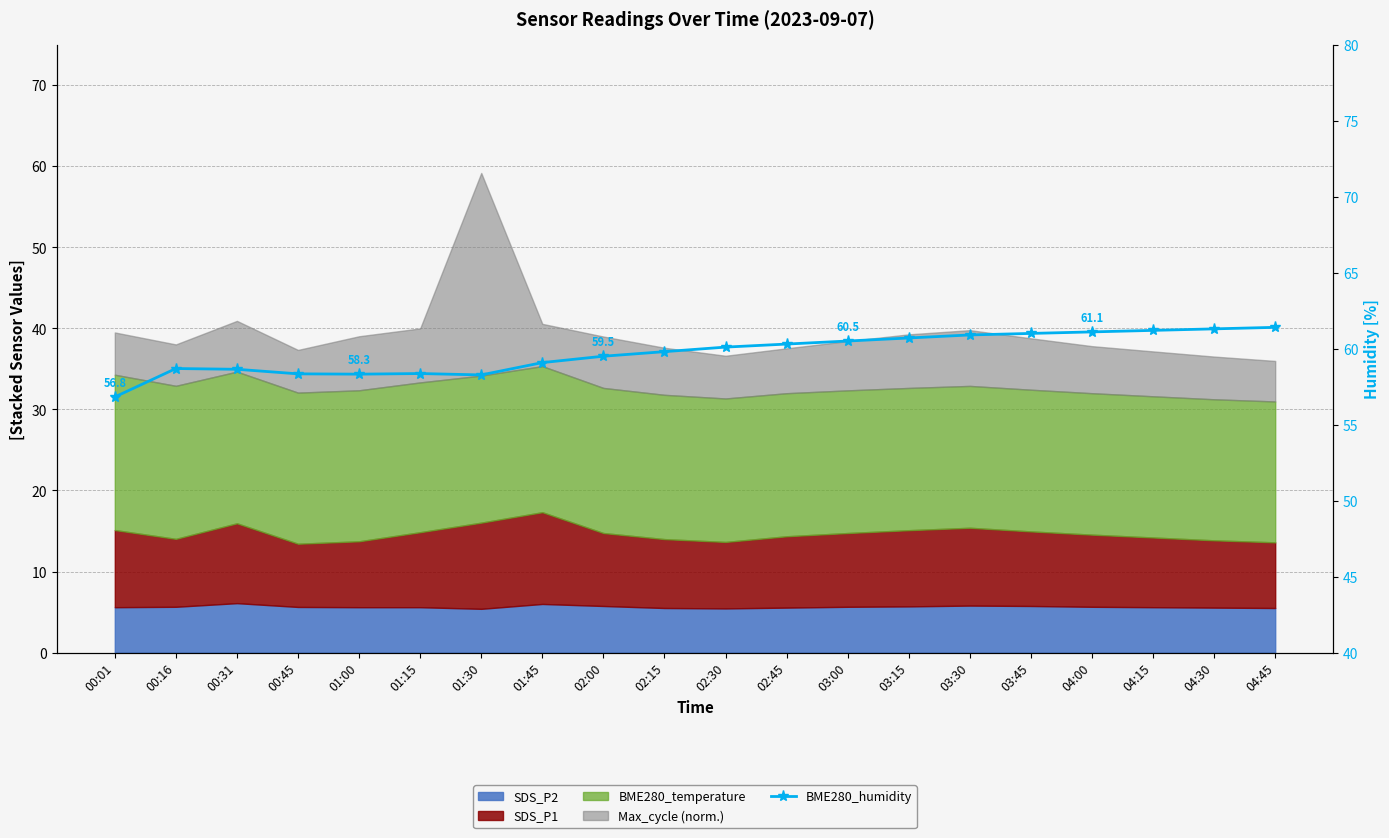

At which category does the chart reach its minimum across all series?

00:01